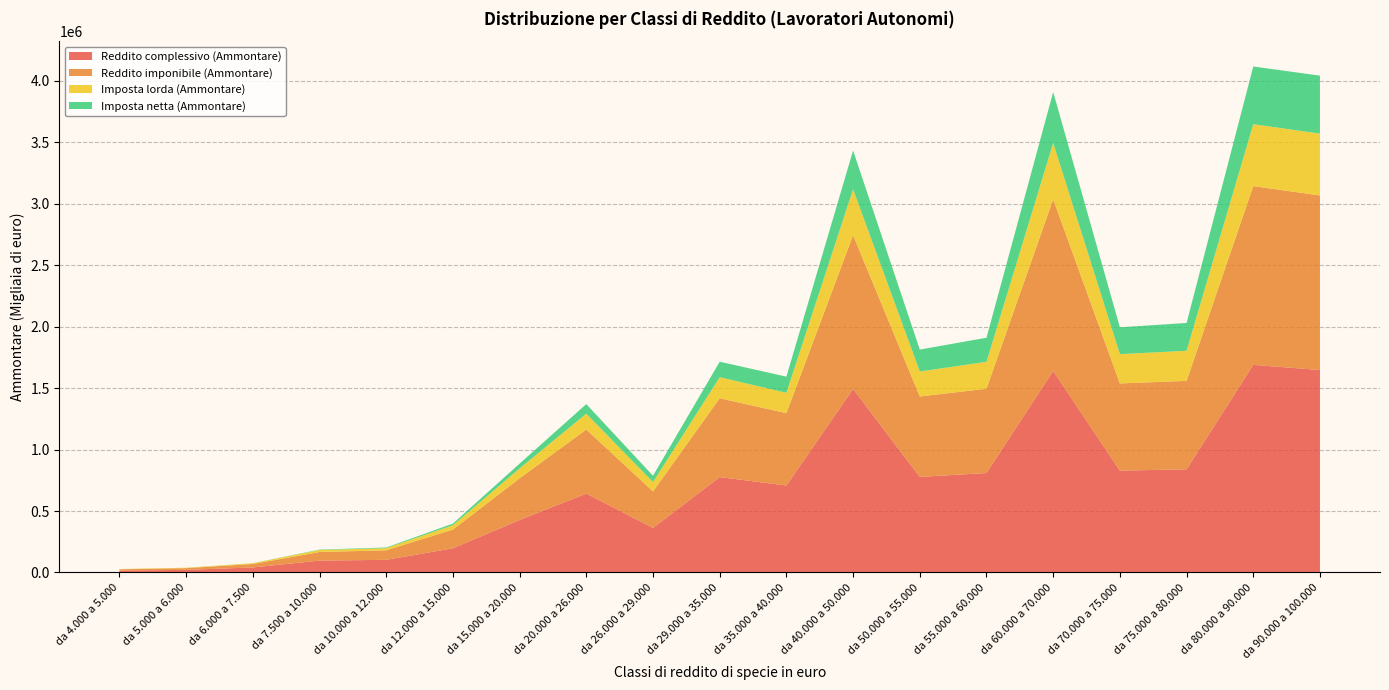

Reading left to right, transcribe all the data shown in this chart.

Reddito complessivo (Ammontare): da 4.000 a 5.000=15952	da 5.000 a 6.000=21391	da 6.000 a 7.500=40945	da 7.500 a 10.000=96803	da 10.000 a 12.000=103011	da 12.000 a 15.000=196928	da 15.000 a 20.000=426960	da 20.000 a 26.000=641813	da 26.000 a 29.000=362515	da 29.000 a 35.000=775714	da 35.000 a 40.000=707181	da 40.000 a 50.000=1492136	da 50.000 a 55.000=777250	da 55.000 a 60.000=808922	da 60.000 a 70.000=1638677	da 70.000 a 75.000=828406	da 75.000 a 80.000=838880	da 80.000 a 90.000=1688146	da 90.000 a 100.000=1646080
Reddito imponibile (Ammontare): da 4.000 a 5.000=9901	da 5.000 a 6.000=14050	da 6.000 a 7.500=28006	da 7.500 a 10.000=69865	da 10.000 a 12.000=77293	da 12.000 a 15.000=152130	da 15.000 a 20.000=338979	da 20.000 a 26.000=520455	da 26.000 a 29.000=296740	da 29.000 a 35.000=641277	da 35.000 a 40.000=588254	da 40.000 a 50.000=1250740	da 50.000 a 55.000=653667	da 55.000 a 60.000=685225	da 60.000 a 70.000=1395932	da 70.000 a 75.000=708874	da 75.000 a 80.000=719246	da 80.000 a 90.000=1453373	da 90.000 a 100.000=1419468
Imposta lorda (Ammontare): da 4.000 a 5.000=2277	da 5.000 a 6.000=3232	da 6.000 a 7.500=6442	da 7.500 a 10.000=16094	da 10.000 a 12.000=17864	da 12.000 a 15.000=35371	da 15.000 a 20.000=80399	da 20.000 a 26.000=128854	da 26.000 a 29.000=75863	da 29.000 a 35.000=170786	da 35.000 a 40.000=165688	da 40.000 a 50.000=372839	da 50.000 a 55.000=203215	da 55.000 a 60.000=218748	da 60.000 a 70.000=457415	da 70.000 a 75.000=237950	da 75.000 a 80.000=244555	da 80.000 a 90.000=503294	da 90.000 a 100.000=502396
Imposta netta (Ammontare): da 4.000 a 5.000=63	da 5.000 a 6.000=211	da 6.000 a 7.500=713	da 7.500 a 10.000=3256	da 10.000 a 12.000=5152	da 12.000 a 15.000=13248	da 15.000 a 20.000=39150	da 20.000 a 26.000=78345	da 26.000 a 29.000=51499	da 29.000 a 35.000=126026	da 35.000 a 40.000=131477	da 40.000 a 50.000=315234	da 50.000 a 55.000=178325	da 55.000 a 60.000=196050	da 60.000 a 70.000=414543	da 70.000 a 75.000=218490	da 75.000 a 80.000=226290	da 80.000 a 90.000=469342	da 90.000 a 100.000=471625